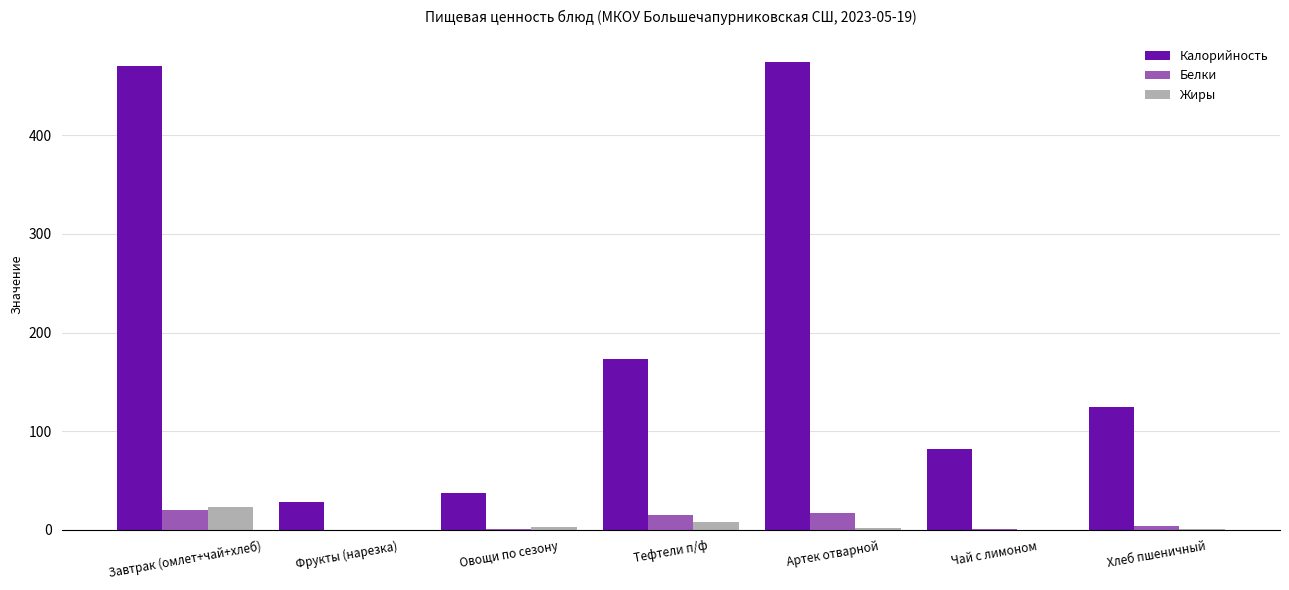

Read the Белки value at Завтрак (омлет+чай+хлеб).

20.7